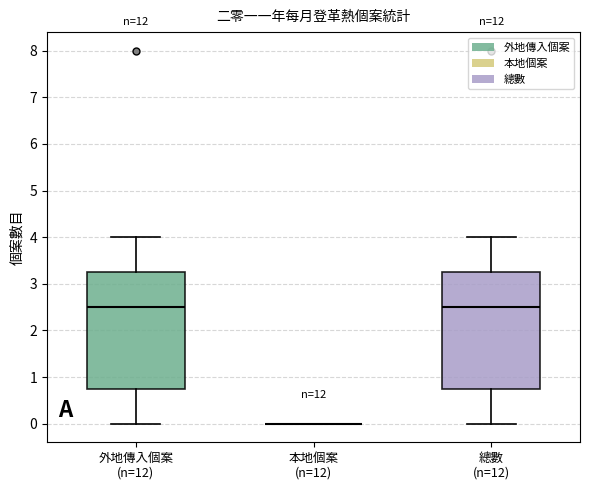

Where does the lower whisker of the box for 總數 (n=12) end on the y-axis? The values are not printed on the chart, so give them approximately, as read against the axis.

0.0